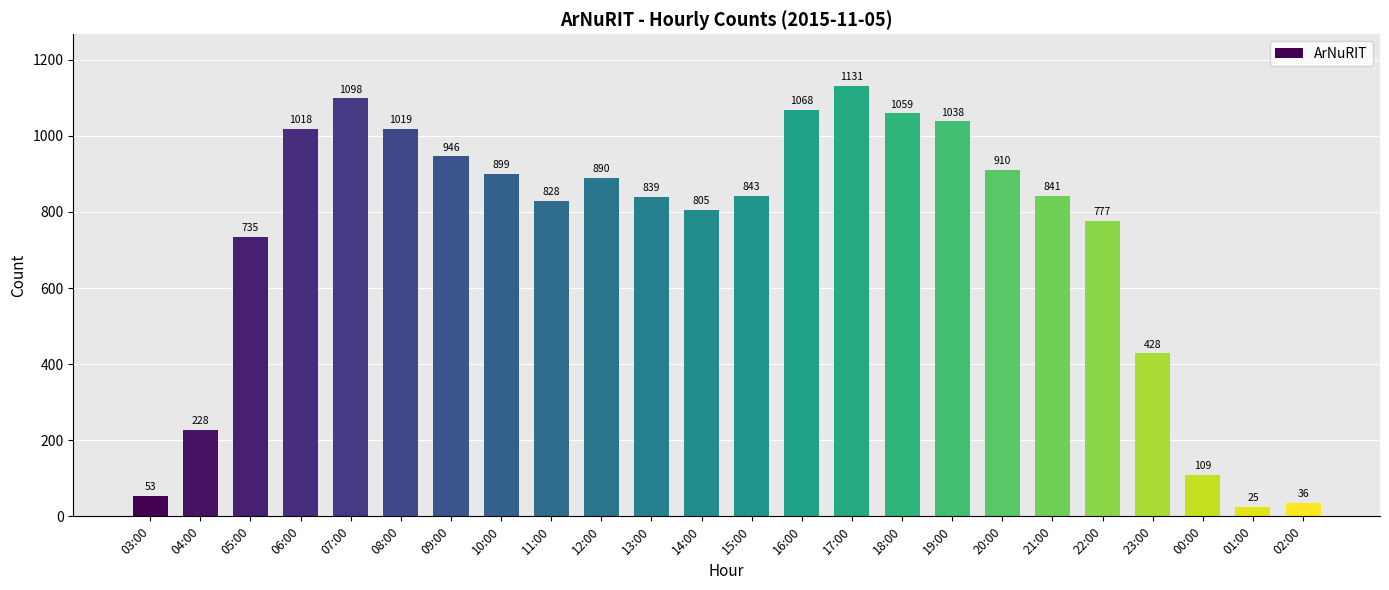

How many data points does each series have?

24